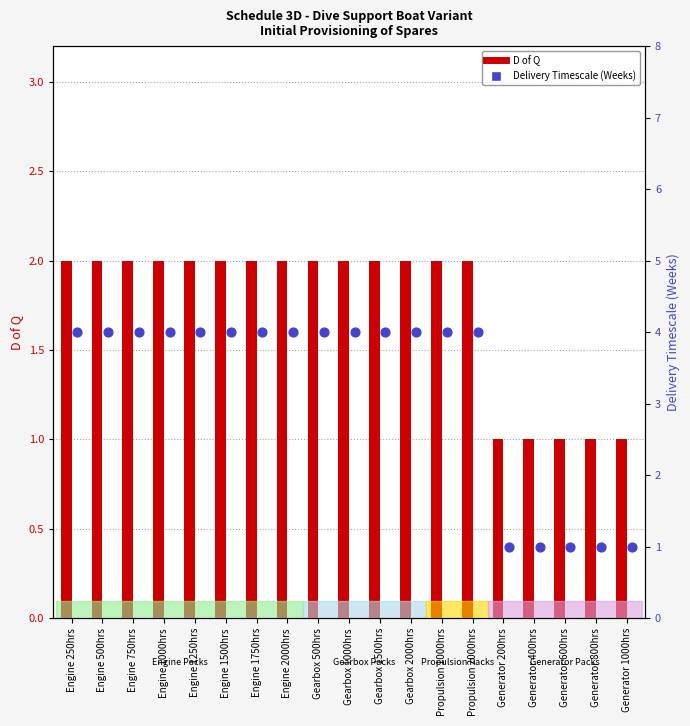

Which series reaches the minimum Y coordinate?

D of Q